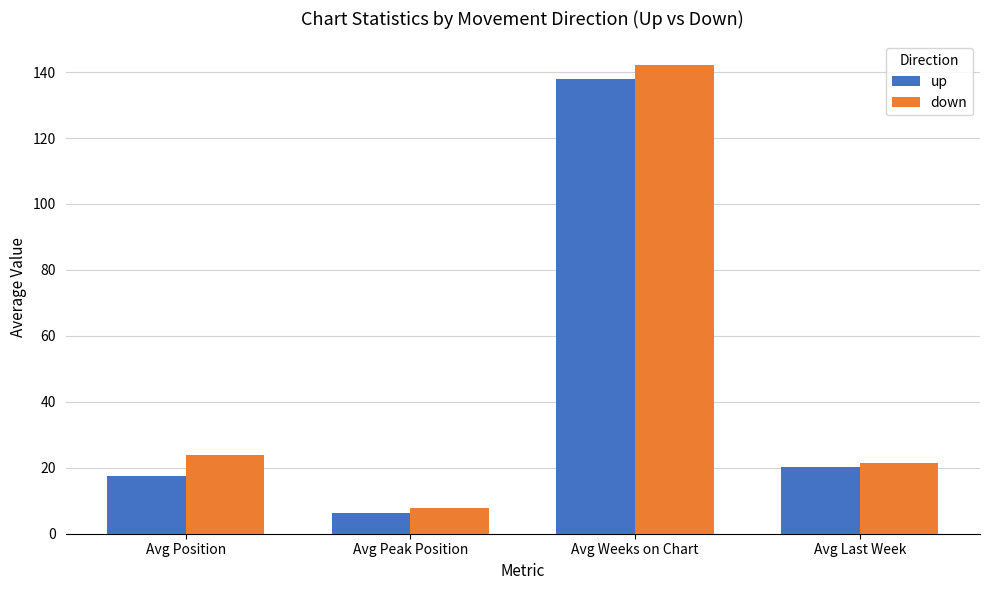

Rank the series by their average value, from highest to lowest.

down, up